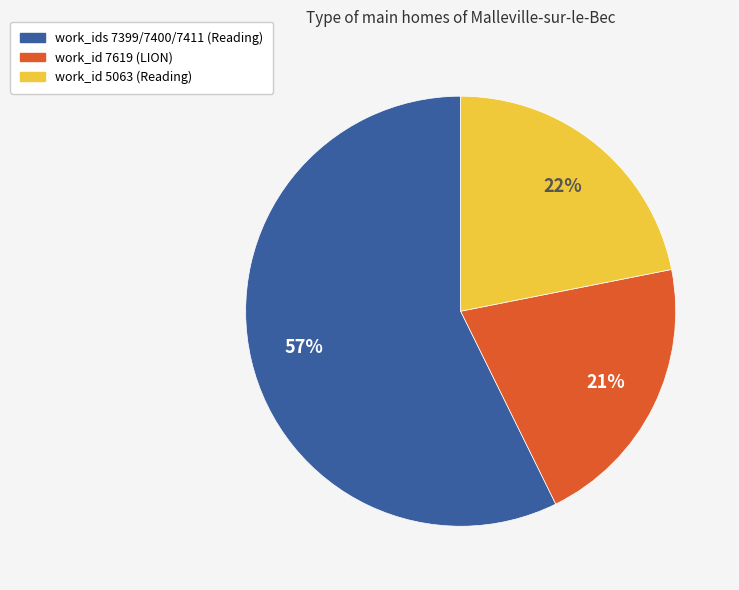

Is there a majority slice in this chart?

Yes